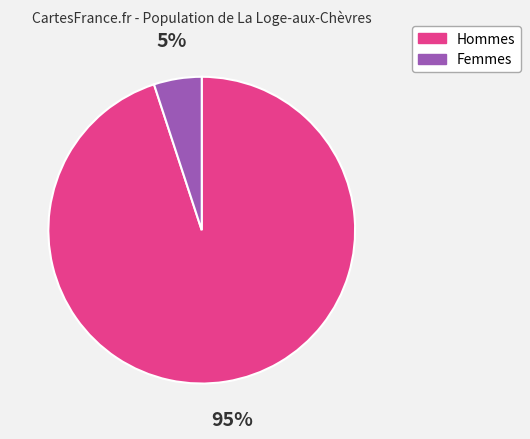

The Femmes slice represents 11% of the pie. True or false?

False